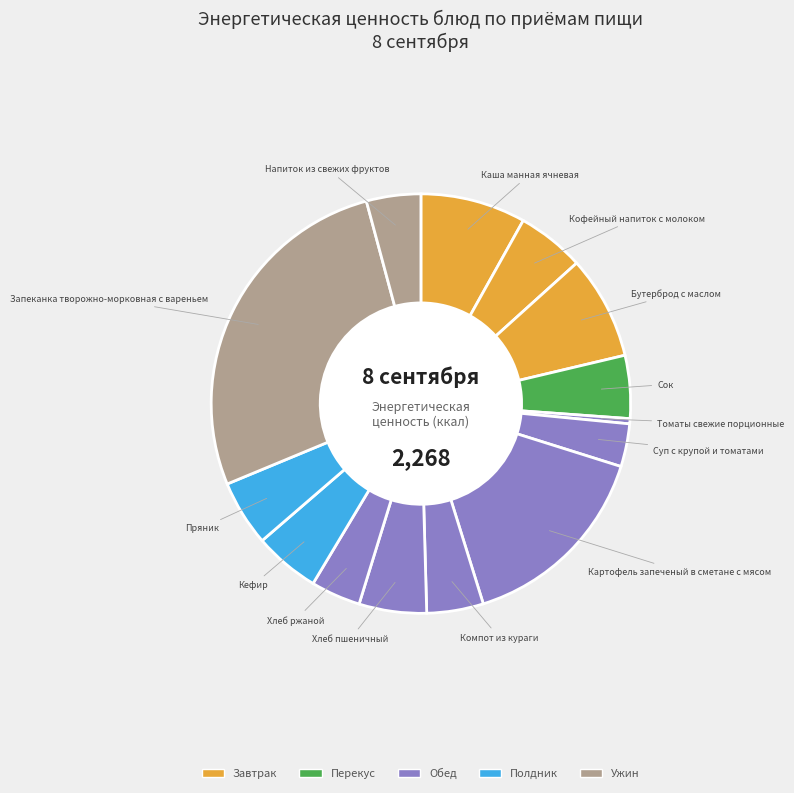

Which category has the smallest portion of the pie?

Томаты свежие порционные